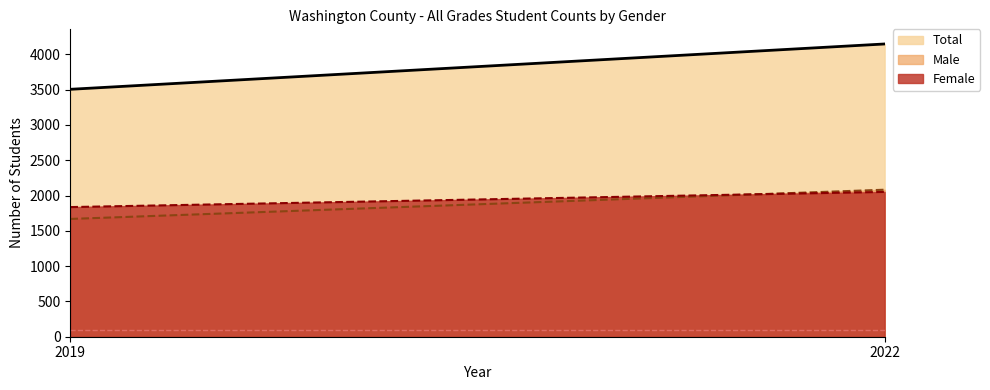

Reading right to left, transcribe all the data shown in this chart.

Female: 2022=2051	2019=1836
Male: 2022=2082	2019=1668
Total: 2022=4146	2019=3504